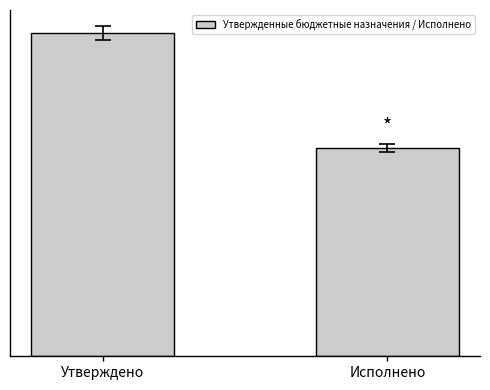

Does the chart contain any negative values?

No